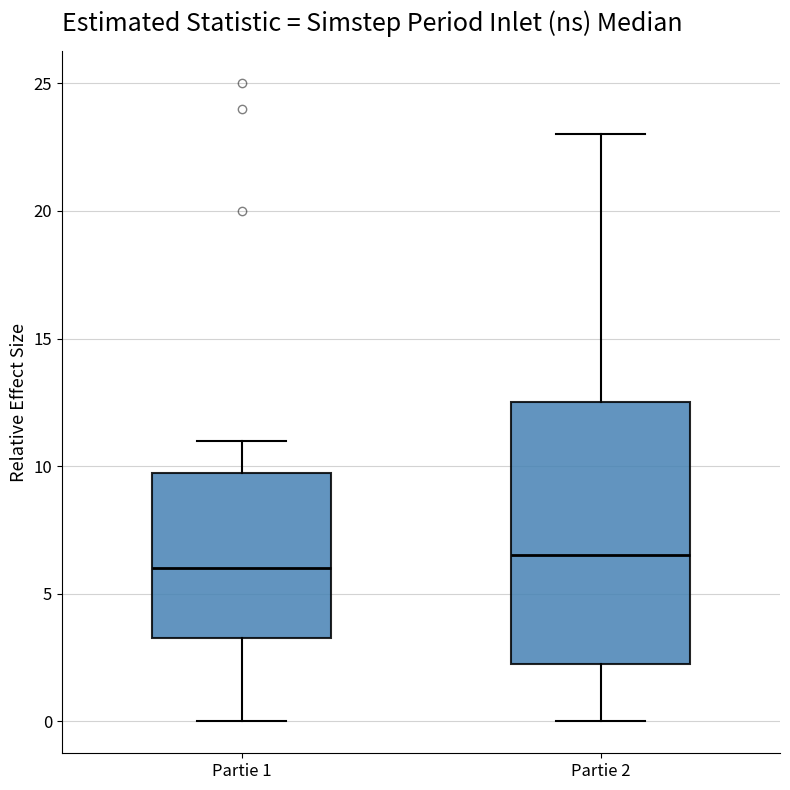

Where does the upper whisker of the box for Partie 2 end on the y-axis? The values are not printed on the chart, so give them approximately, as read against the axis.

23.0